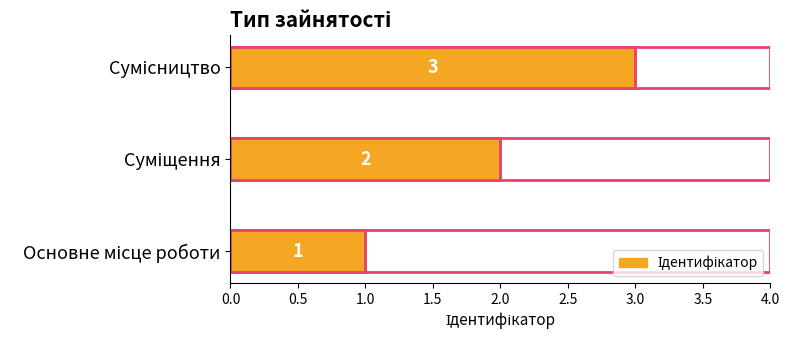

What is the sum of the values at Основне місце роботи and Сумісництво?

4